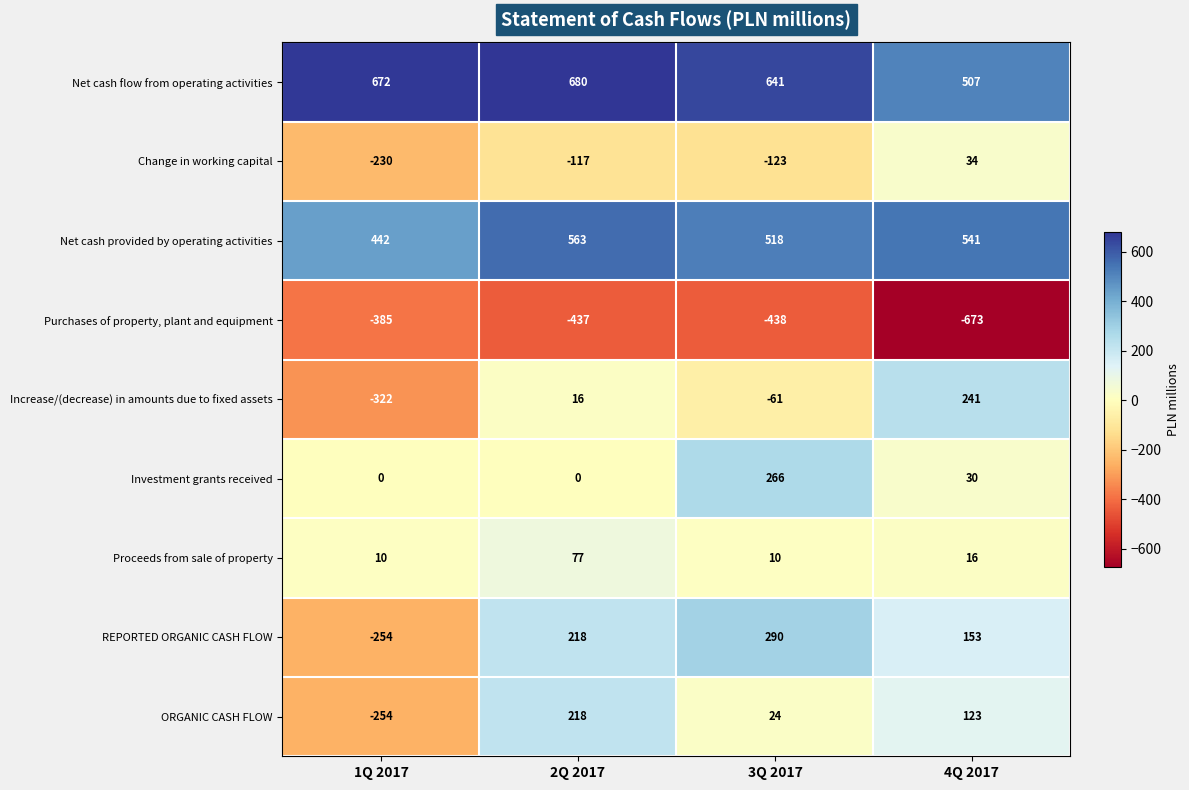

Between 1Q 2017 and 4Q 2017, which series saw the biggest shift?

Increase/(decrease) in amounts due to fixed assets